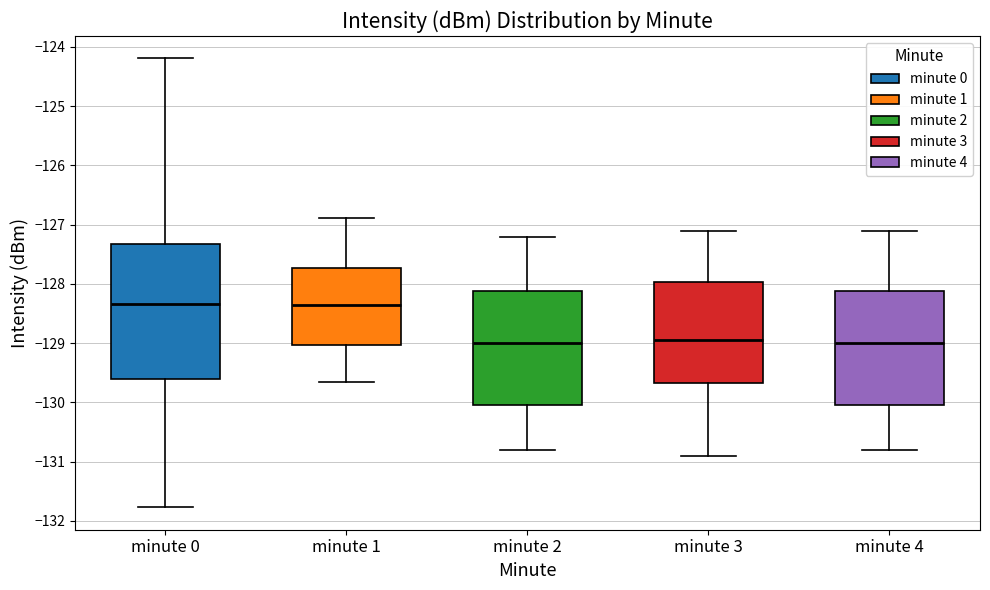

Which box is the tallest, from its lower edge to its upper edge?

minute 0